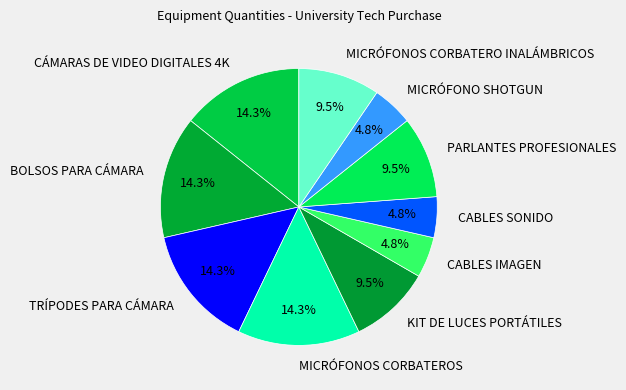

To the nearest percent, what is the combined percentage of CABLES SONIDO and MICRÓFONO SHOTGUN?

10%